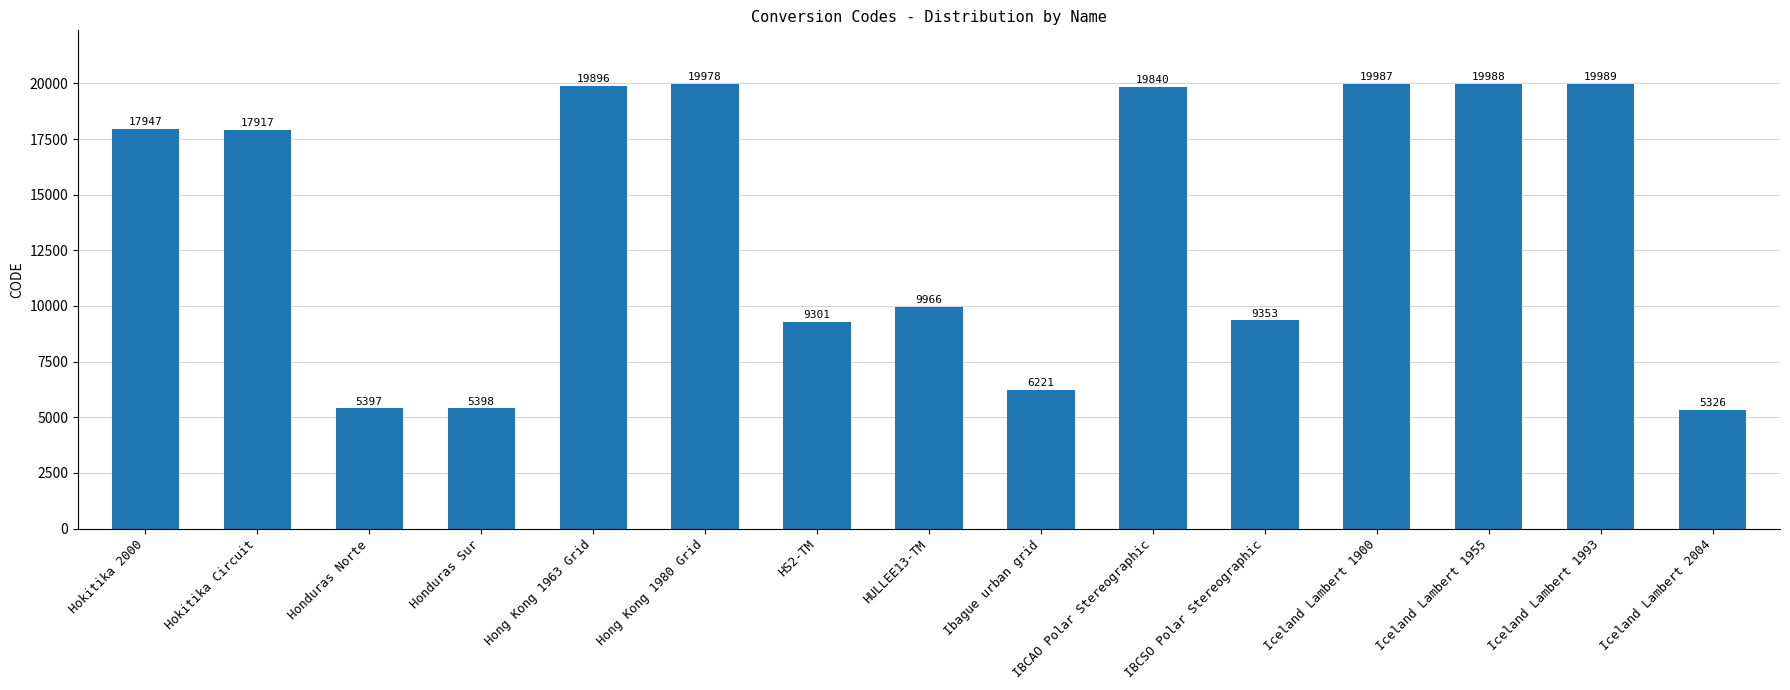

The value at Iceland Lambert 2004 is 5326. True or false?

True